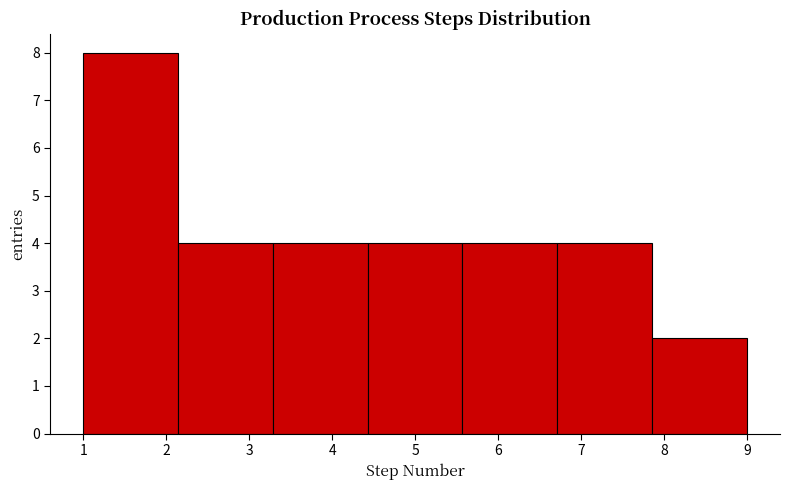

Which range on the x-axis has the tallest bar?

1.0 to 2.1